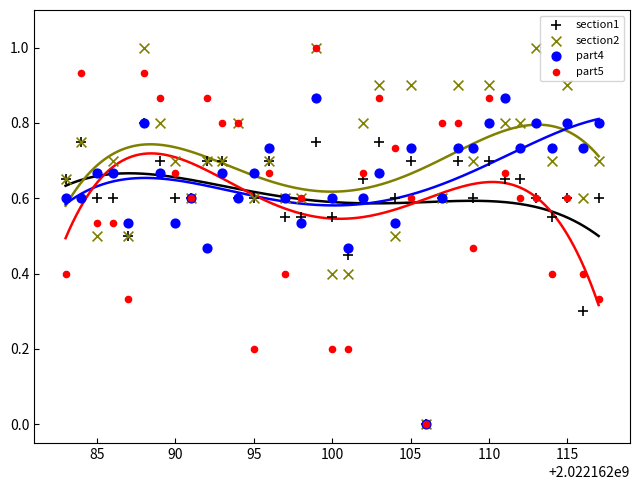

What are all the series names shown in the legend?

section1, section2, part4, part5